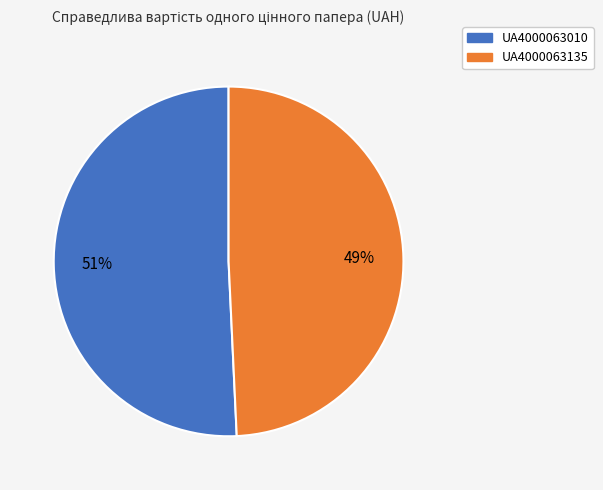

Rank the categories by value from lowest to highest.

UA4000063135, UA4000063010